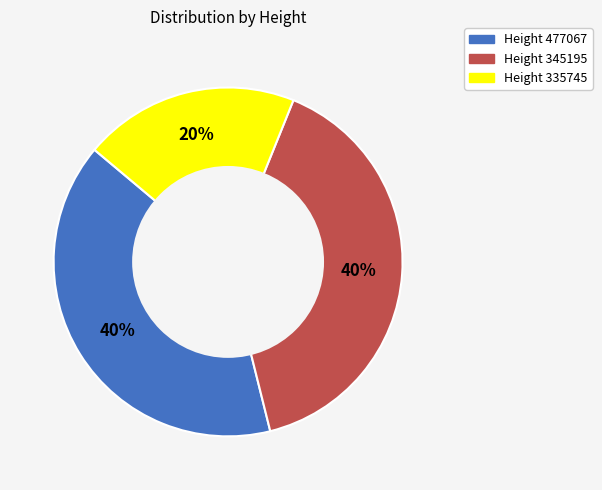

Does any single category account for the majority?

No